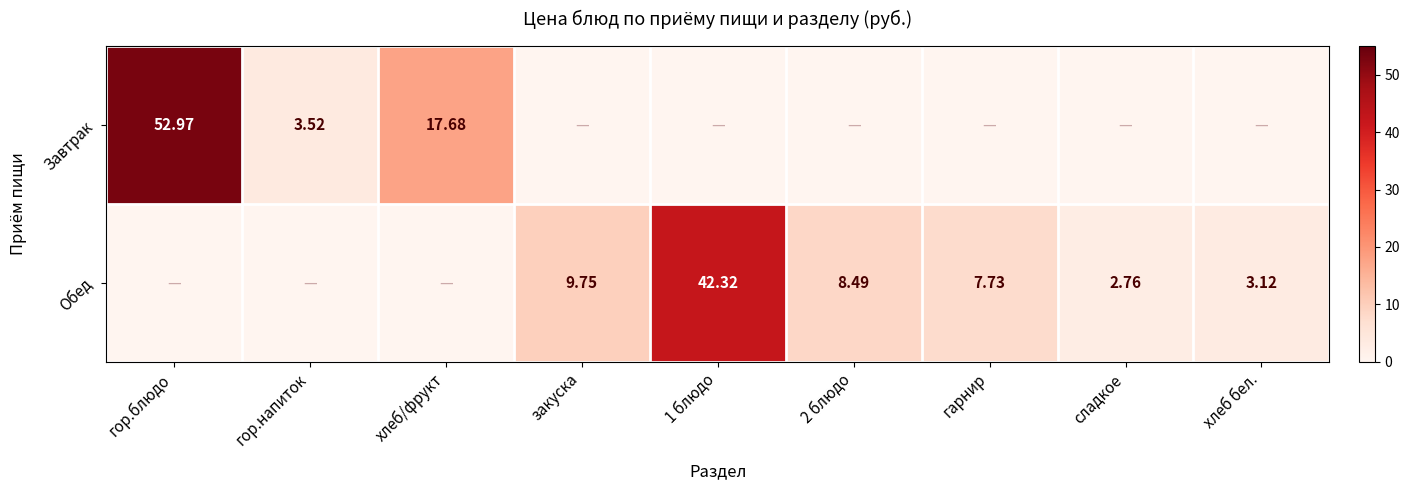

What is the total value across all series at хлеб бел.?

3.1